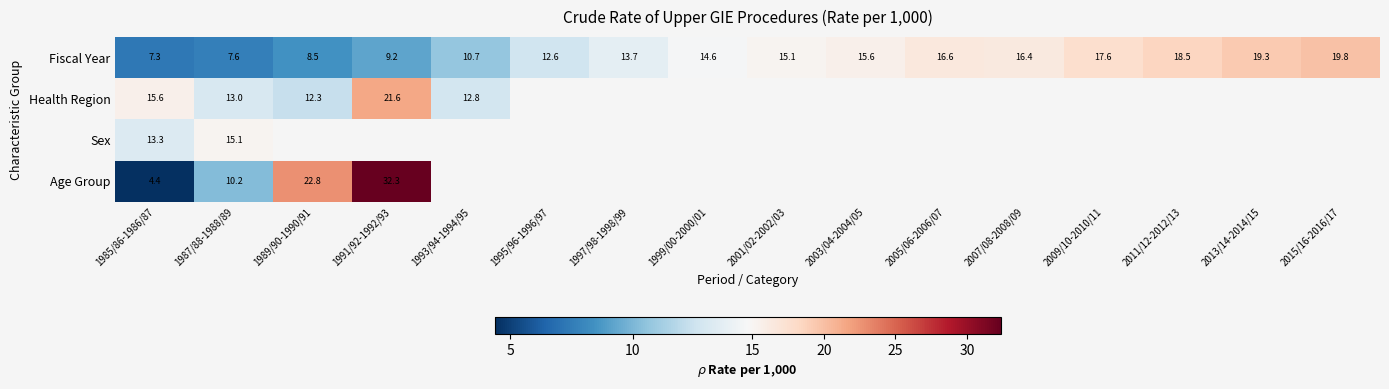

What is the minimum value for Fiscal Year?

7.3